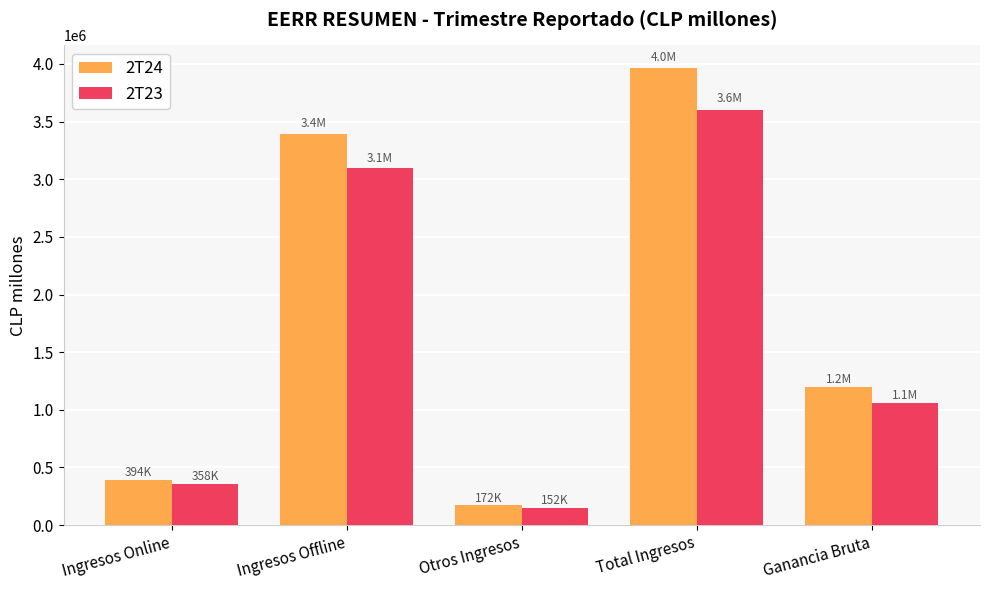

At which label does 2T24 reach its minimum?

Otros Ingresos